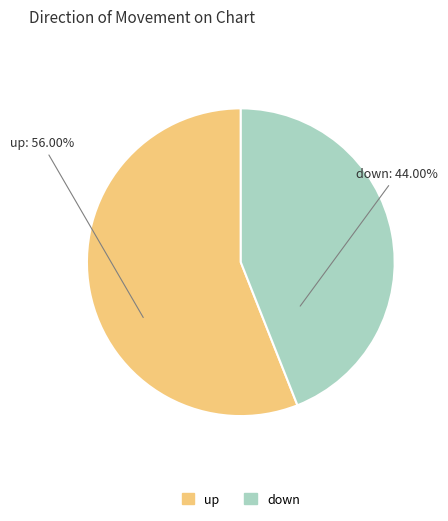

Is the sum of down and up greater than half?

Yes